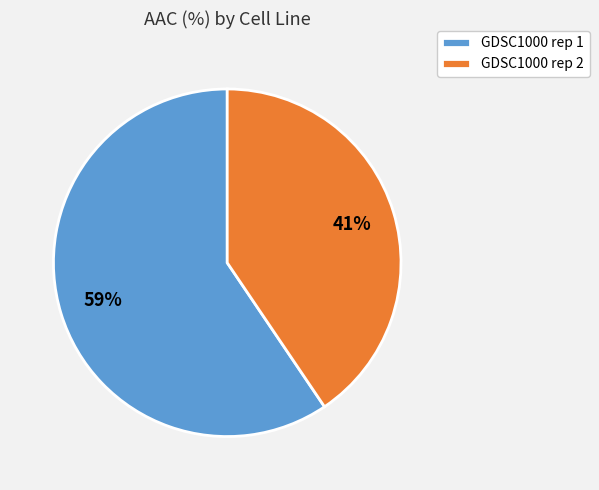

Which category has the biggest portion of the pie?

GDSC1000 rep 1